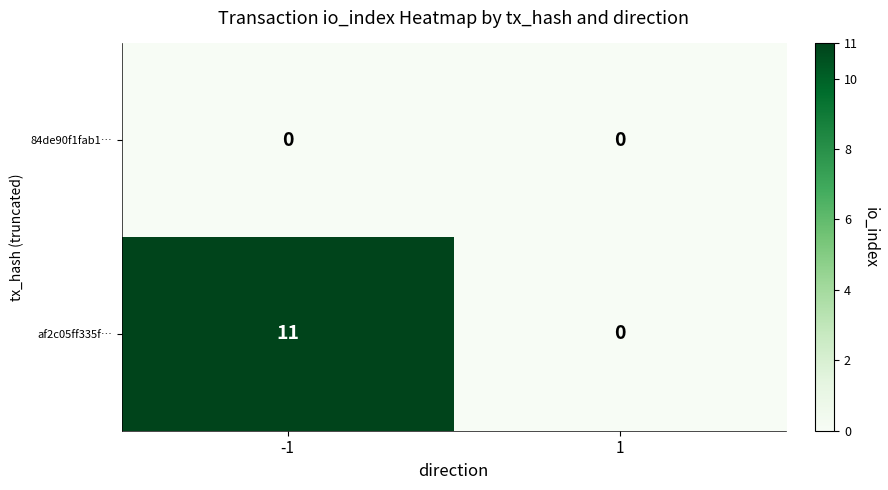

What is the sum of the af2c05ff335f… values at 1 and -1?

11